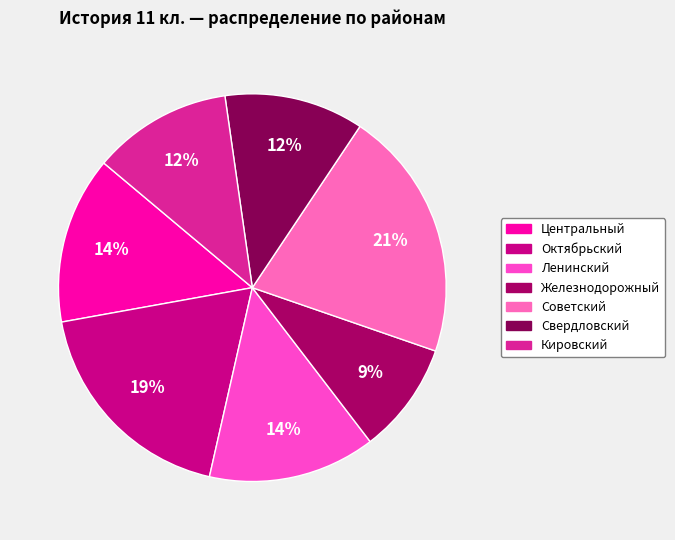

Rank the categories by value from highest to lowest.

Советский, Октябрьский, Центральный, Ленинский, Свердловский, Кировский, Железнодорожный